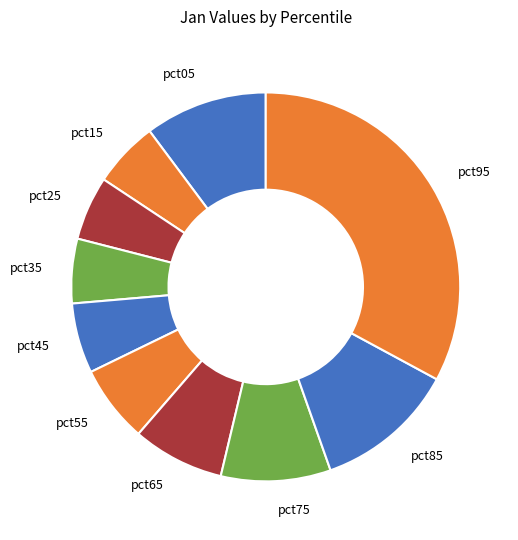

Is it true that pct05 is 1% of the pie?

False